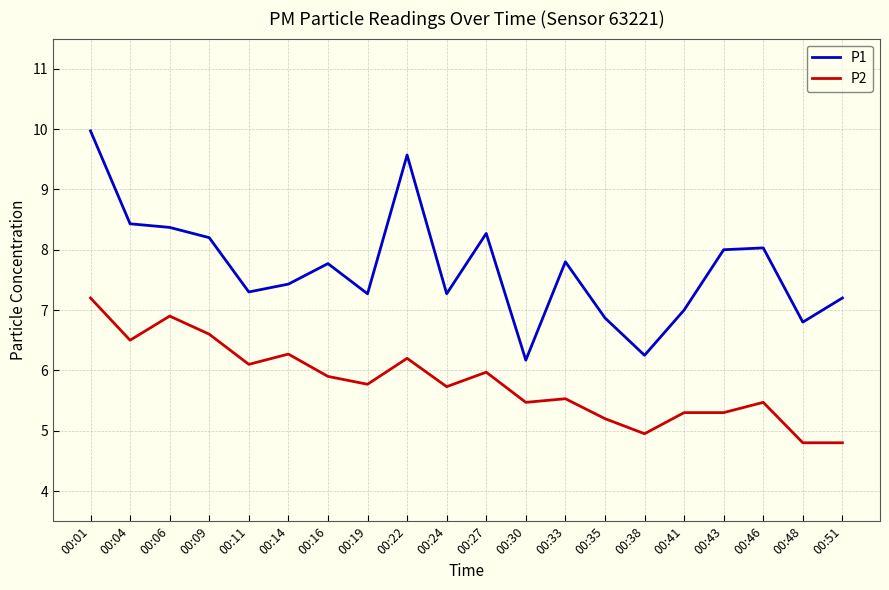

Is it true that P1 equals 9.9 at 00:41?

False